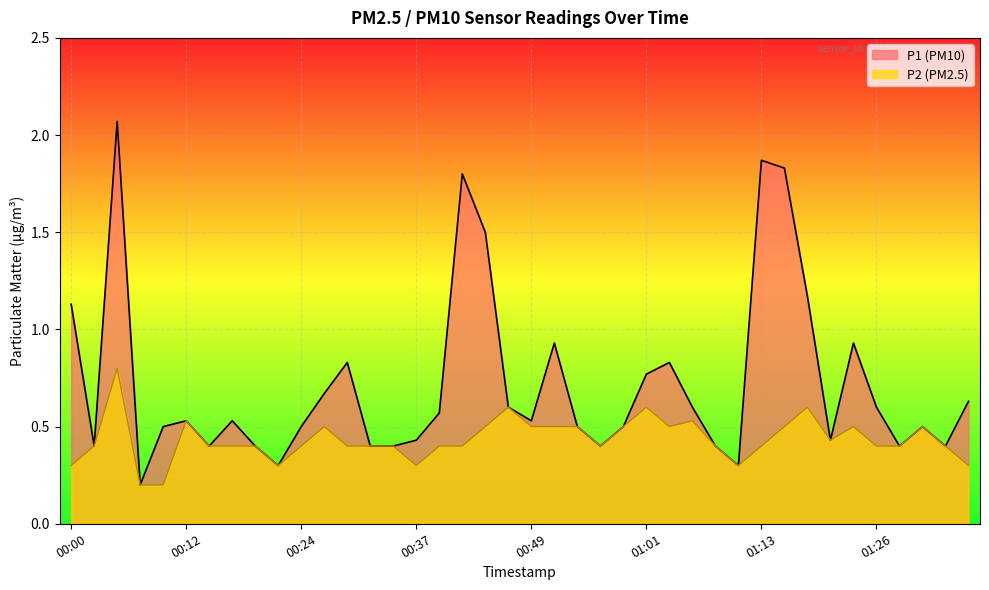

What is the label of the 21st point from the left?

00:49